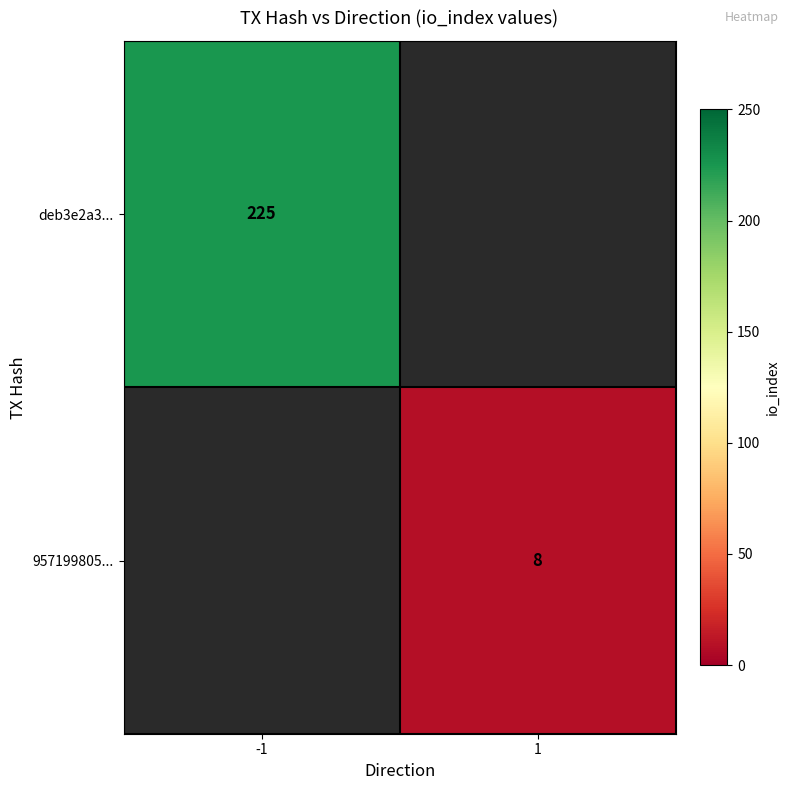

The deb3e2a3... series shows 313 at -1. True or false?

False